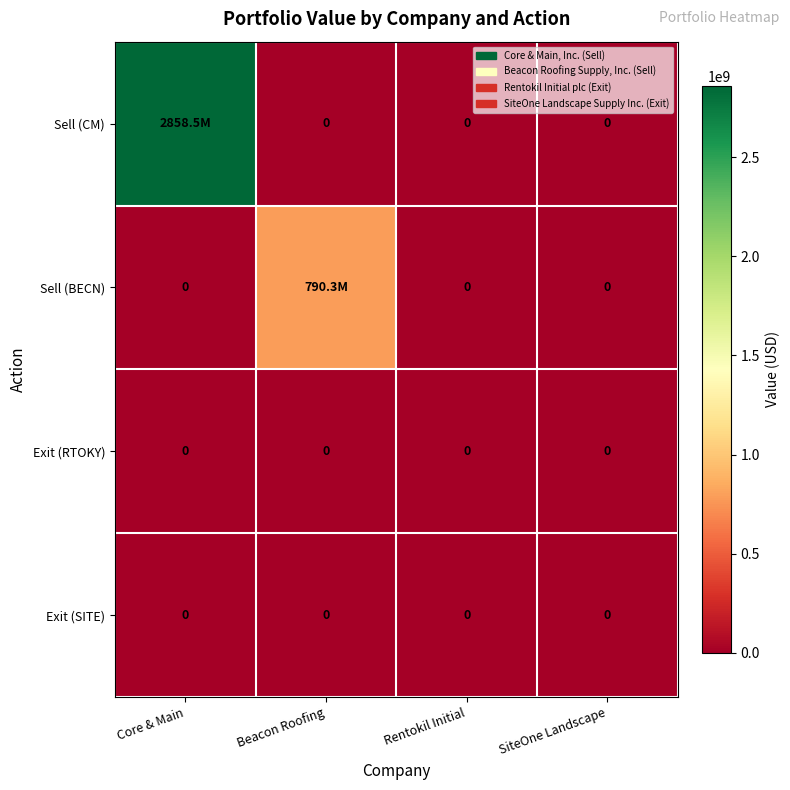

Count the number of data series in this chart.

4